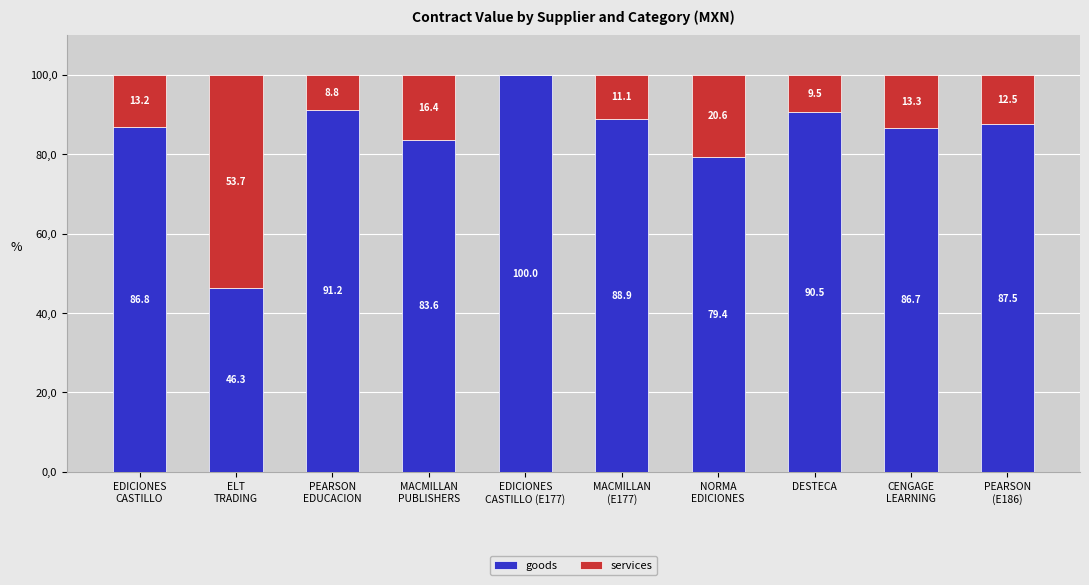

What are all the series names shown in the legend?

goods, services